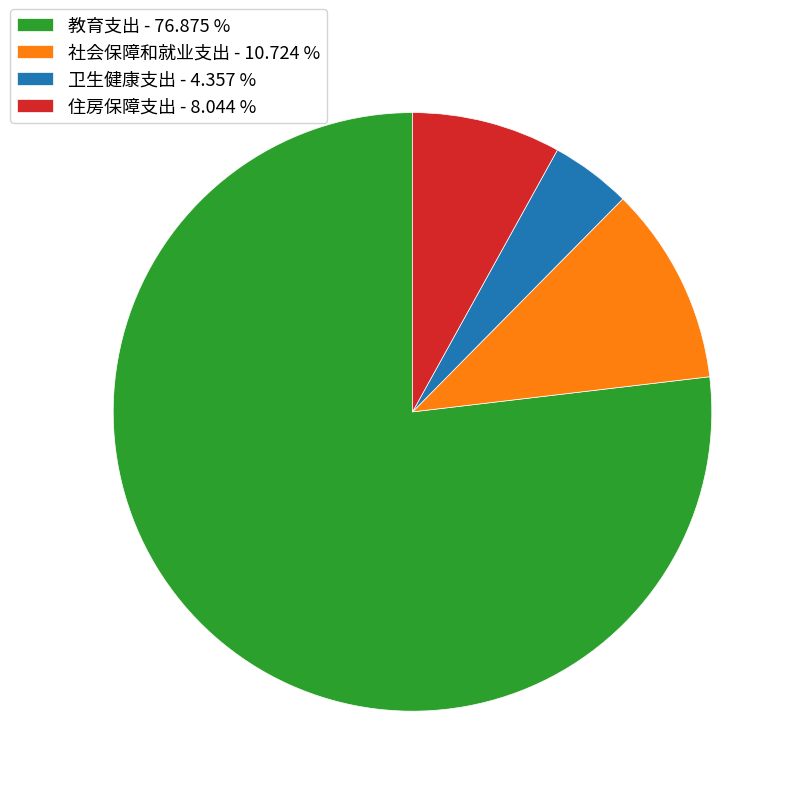

The 住房保障支出 slice represents 1% of the pie. True or false?

False